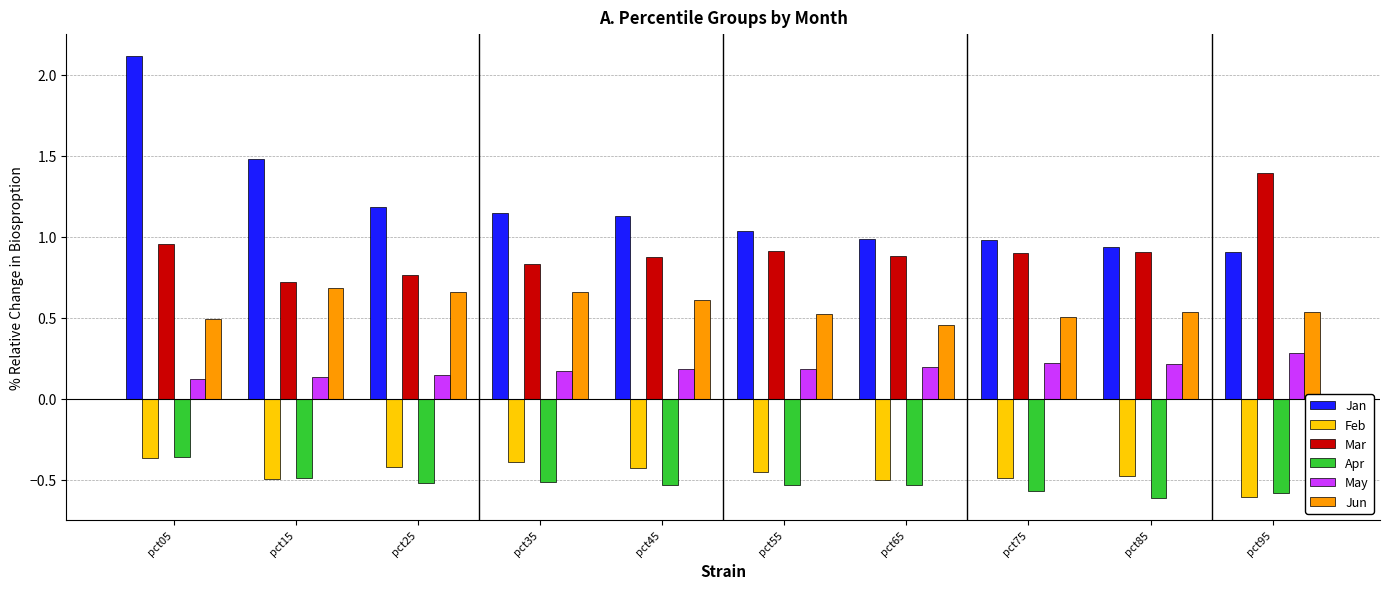

True or false: Mar has a value of 1.4 at pct25.

False